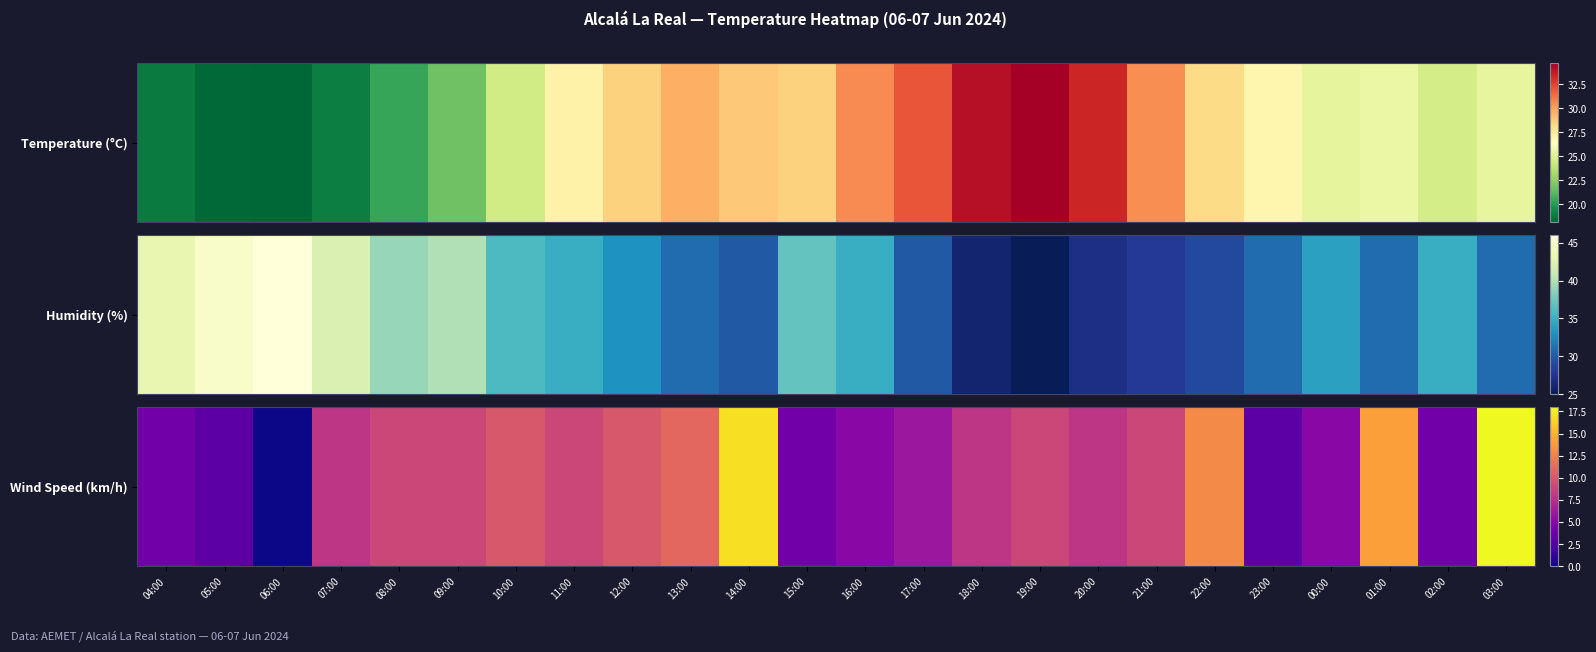

Rank the categories by value from lowest to highest.

06:00, 05:00, 23:00, 04:00, 15:00, 02:00, 16:00, 00:00, 17:00, 07:00, 18:00, 20:00, 08:00, 09:00, 11:00, 19:00, 21:00, 10:00, 12:00, 13:00, 22:00, 01:00, 14:00, 03:00